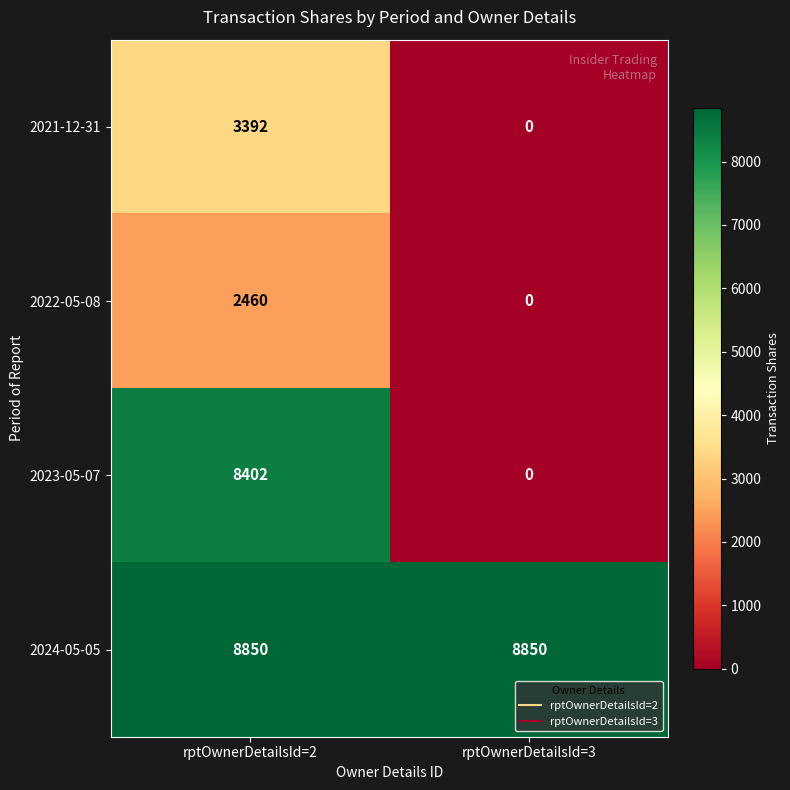

The value of 2021-12-31 at rptOwnerDetailsId=2 is 3392. True or false?

True